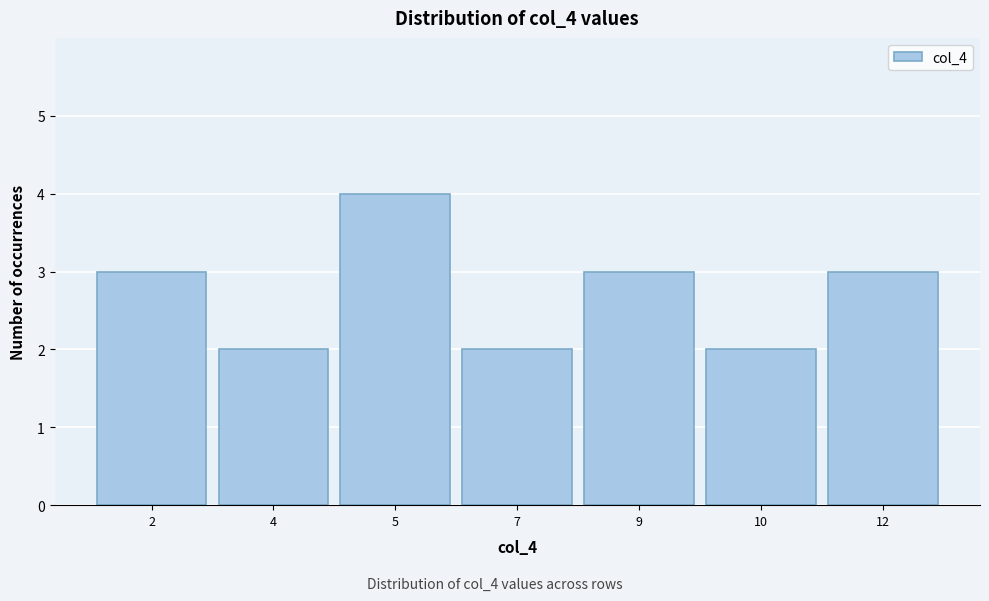

Reading left to right, transcribe all the data shown in this chart.

2=3	4=2	5=4	7=2	9=3	10=2	12=3